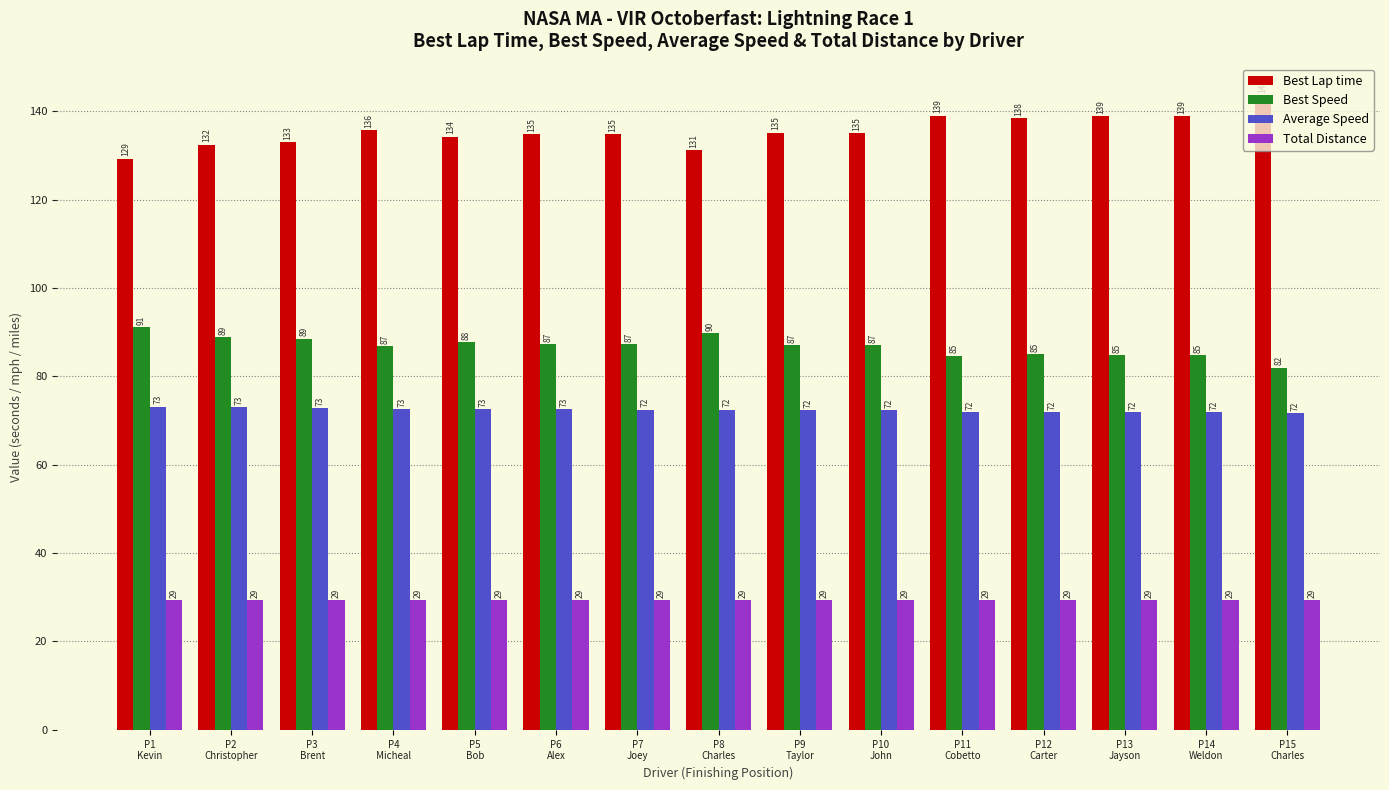

How many data points does each series have?

15